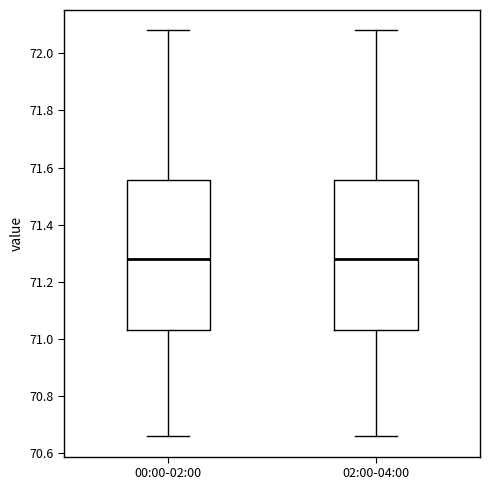

Reading left to right, read every box against the y-axis: the position of its median line, the range the box covers, and the ends of its whiskers. The values are not printed on the chart, so give them approximately, as read against the axis.

00:00-02:00: median 71.28, box 71.04 to 71.56, whiskers 70.66 to 72.08
02:00-04:00: median 71.28, box 71.04 to 71.56, whiskers 70.66 to 72.08